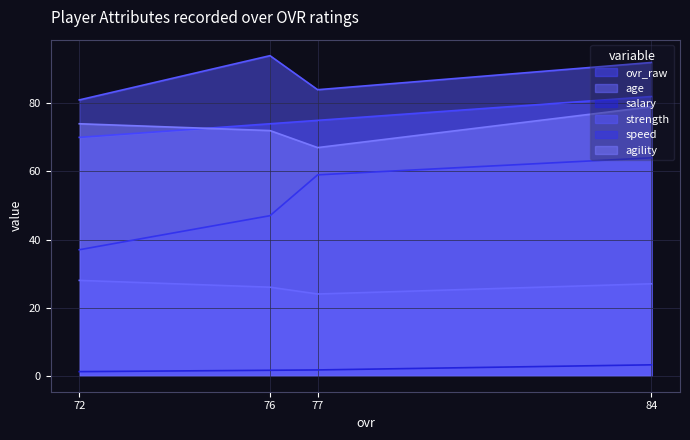

At which label does salary reach its peak?

84